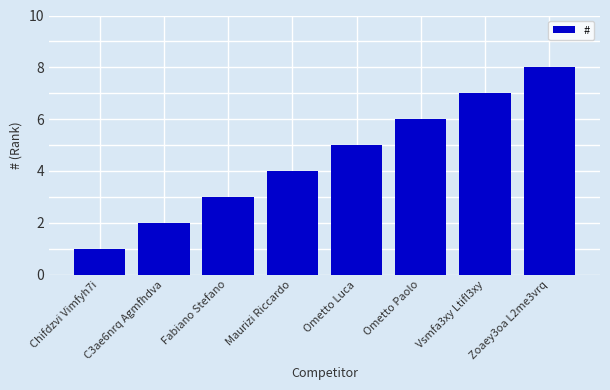

Which category has the highest value across all series?

Zoaey3oa L2me3vrq